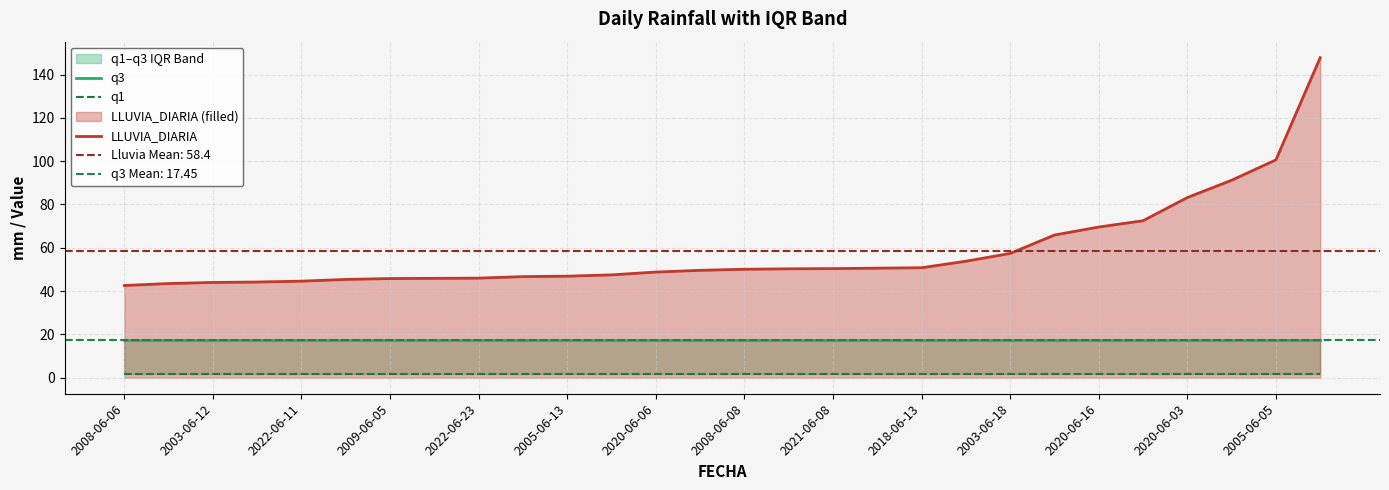

Which series has the largest total across all categories?

LLUVIA_DIARIA